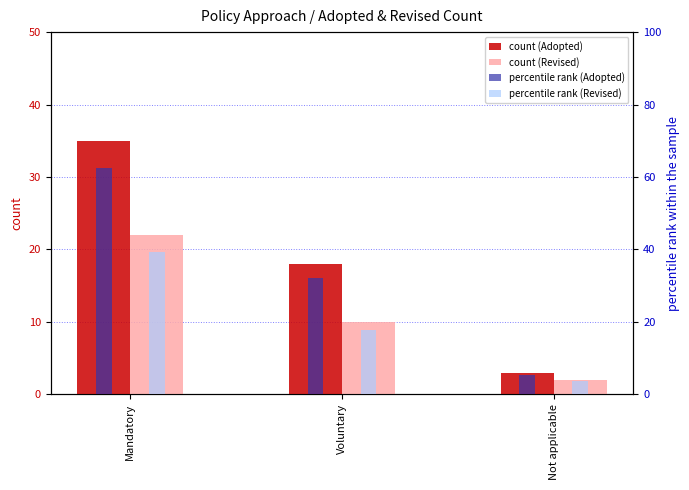

Which category has the highest value across all series?

Mandatory